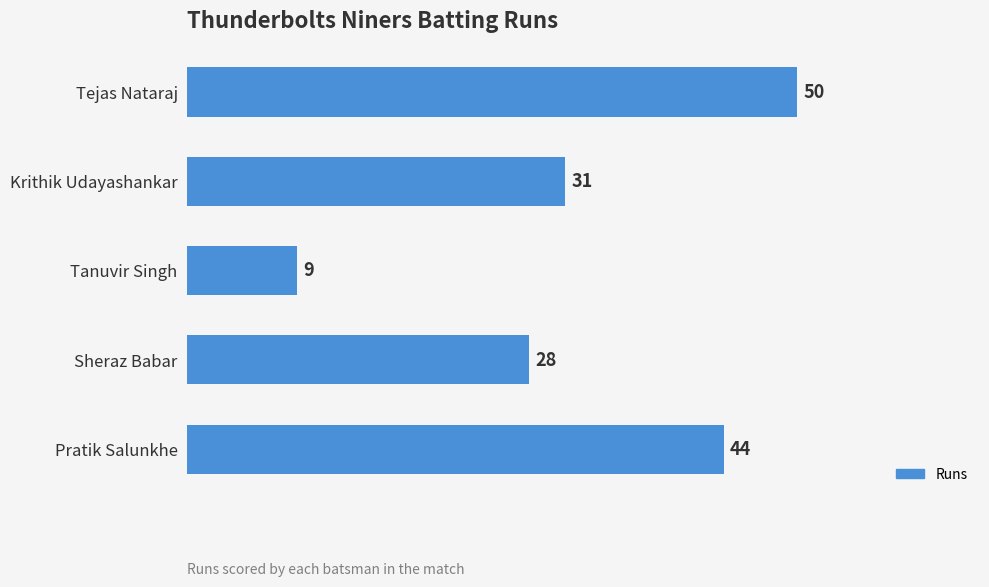

Is it true that the value at Krithik Udayashankar is 12?

False